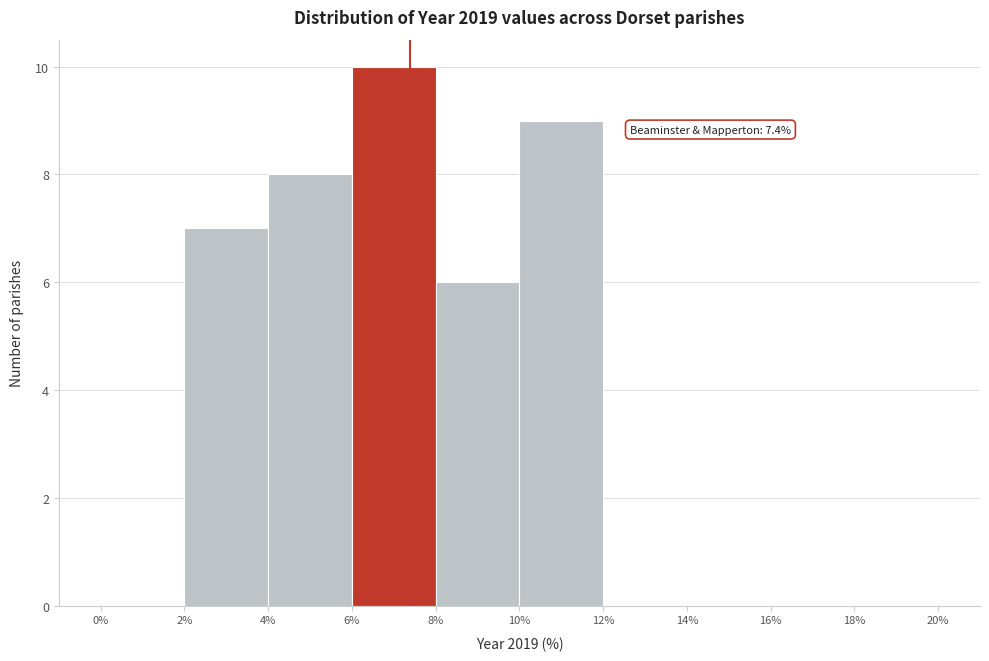

Which range on the x-axis has the tallest bar?

6% to 8%